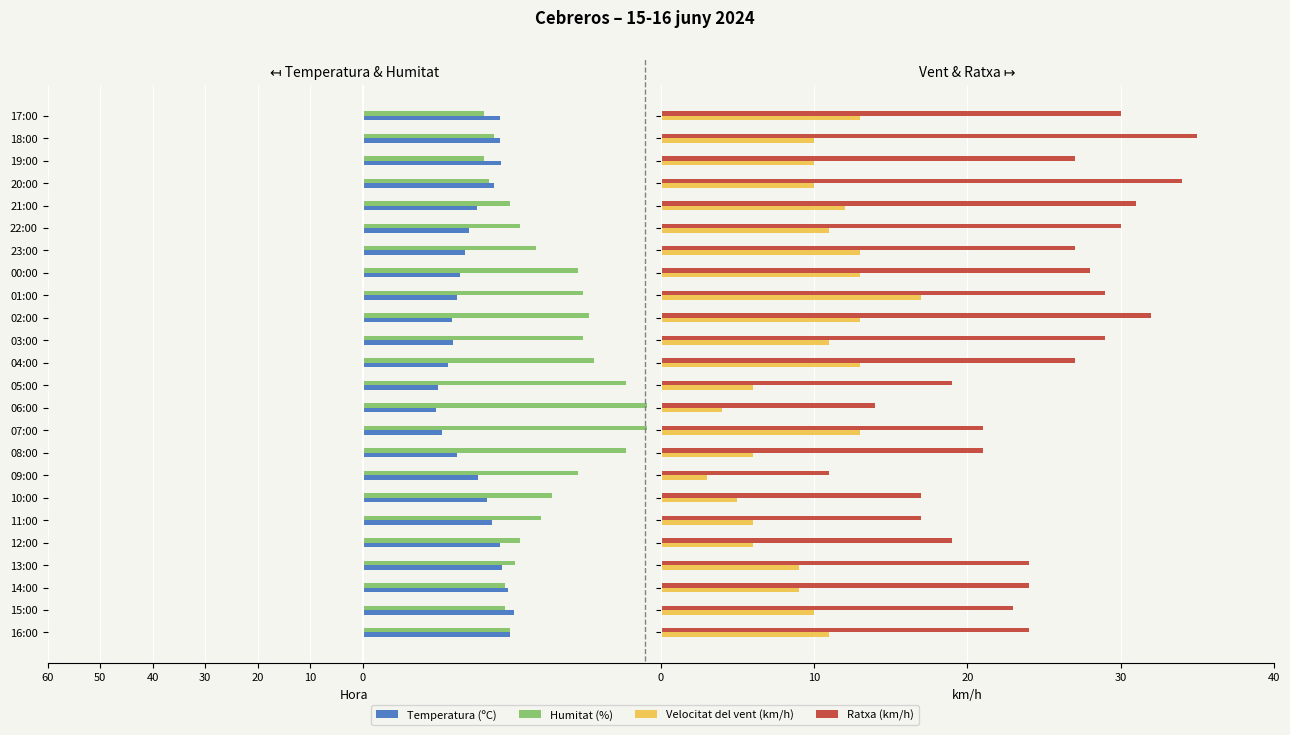

How many bars are there in total?

96